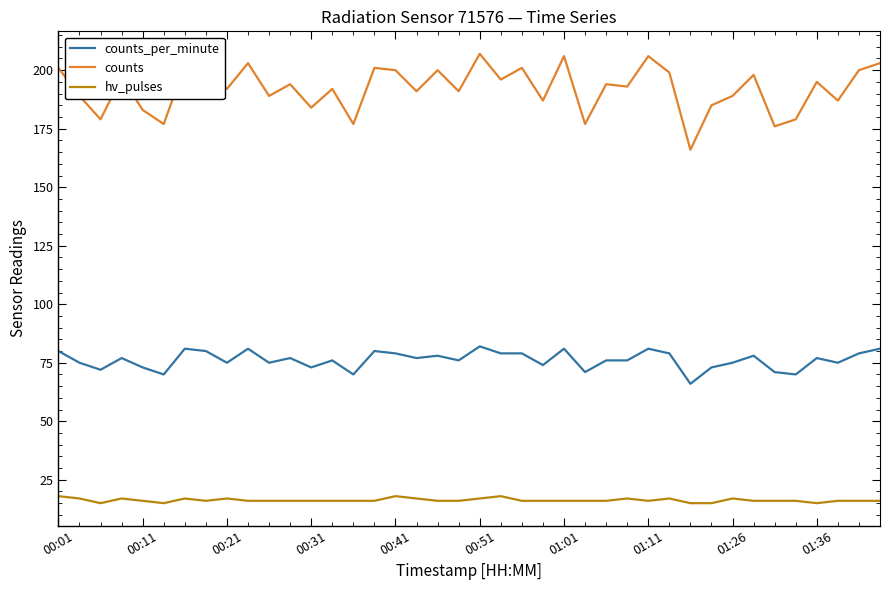

Which series has the widest spread of values?

counts